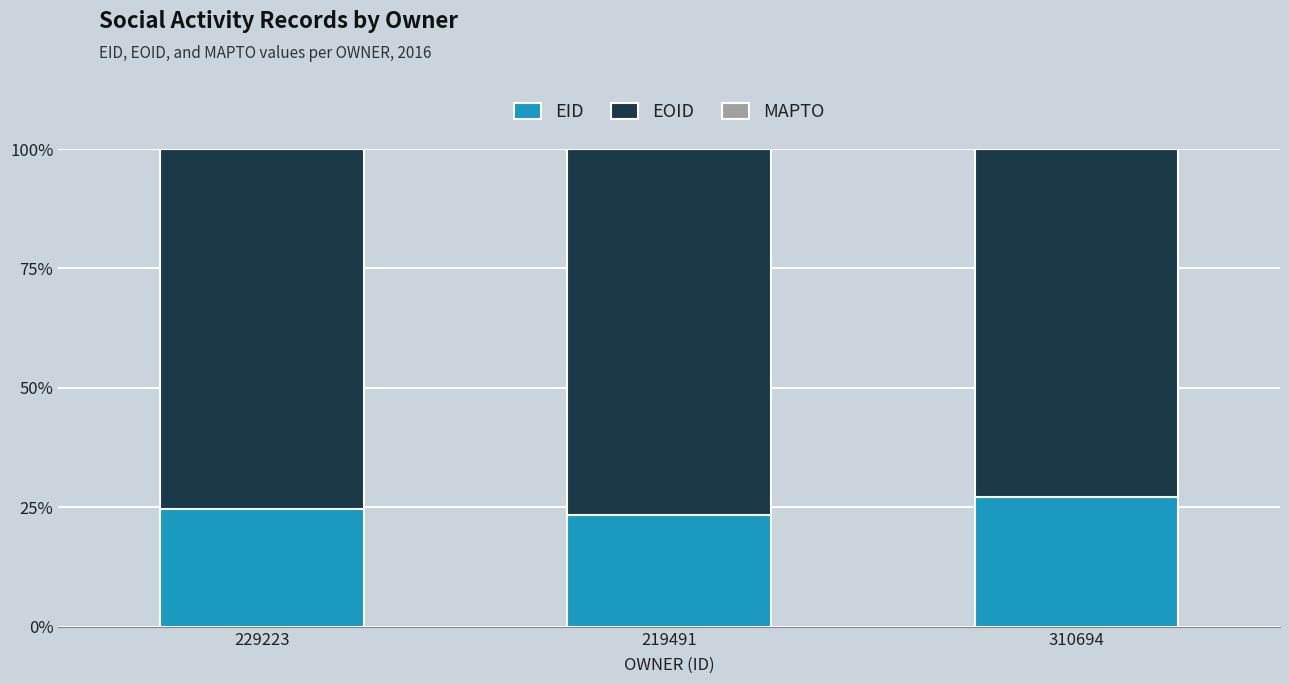

What is the approximate value of EID at 310694?

27.2